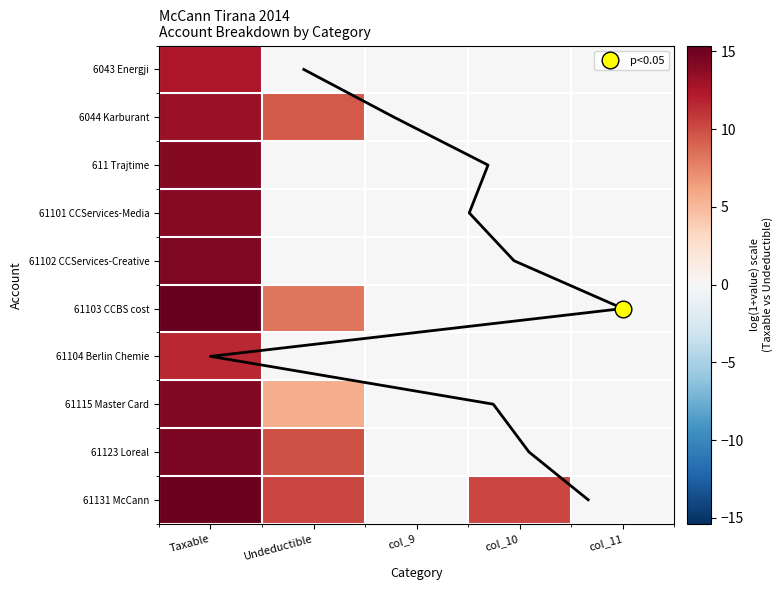

Which has a higher value, col_11 or Undeductible?

col_11